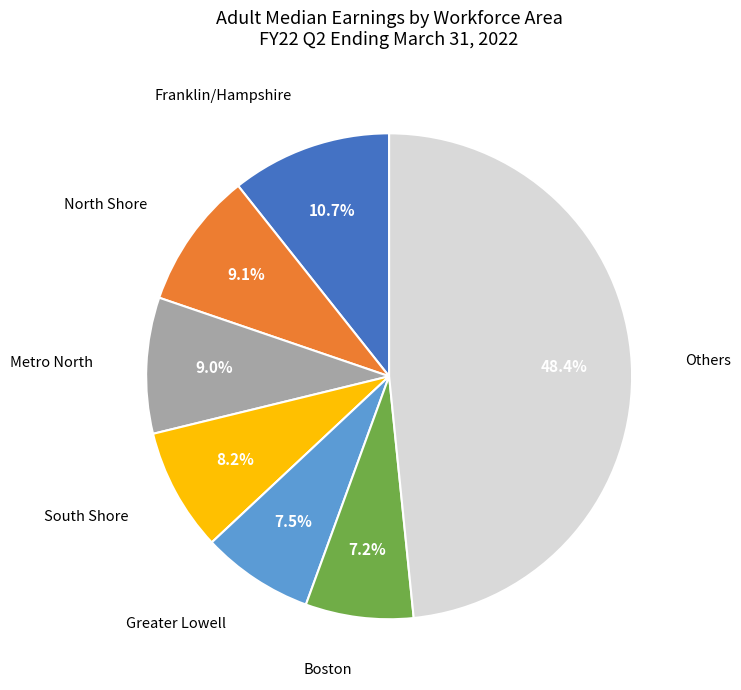

How many segments does this pie chart have?

7